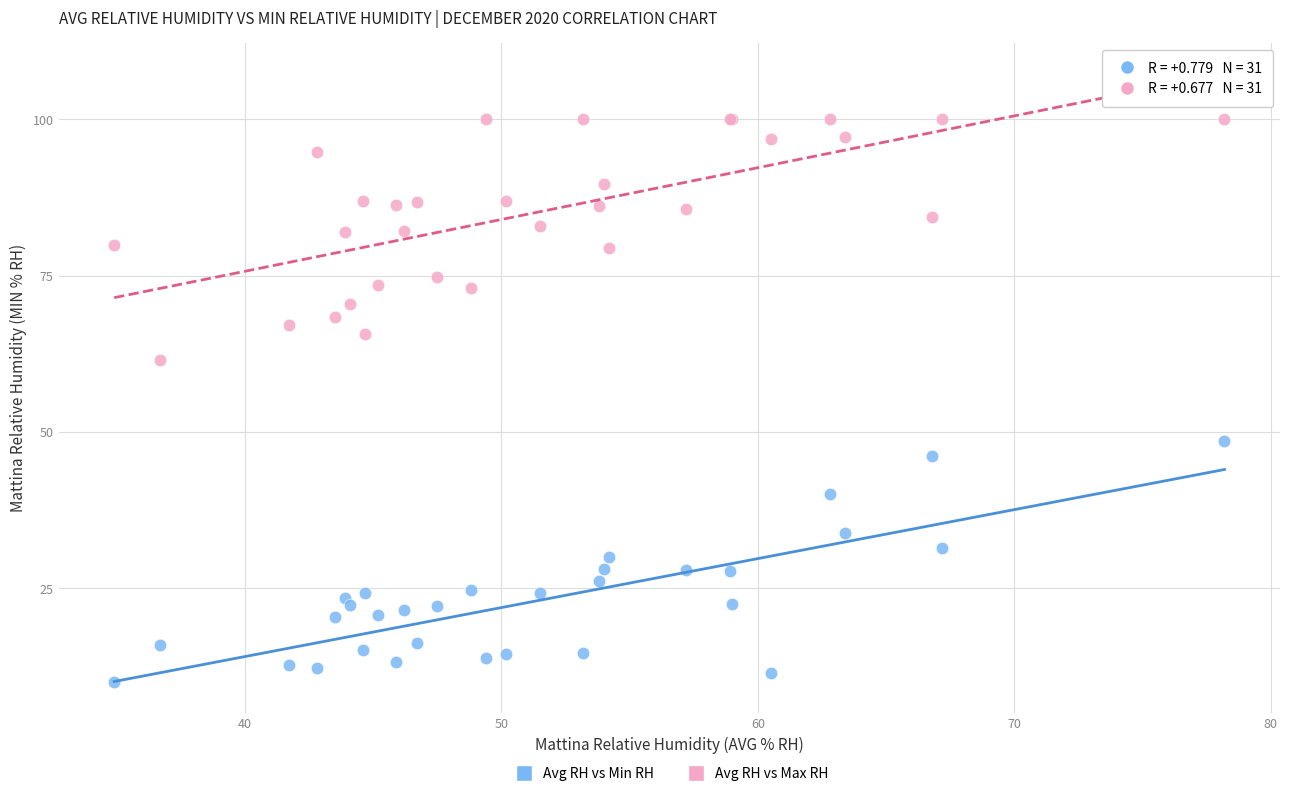

Which series contains the lowest Y value?

Avg RH vs Min RH